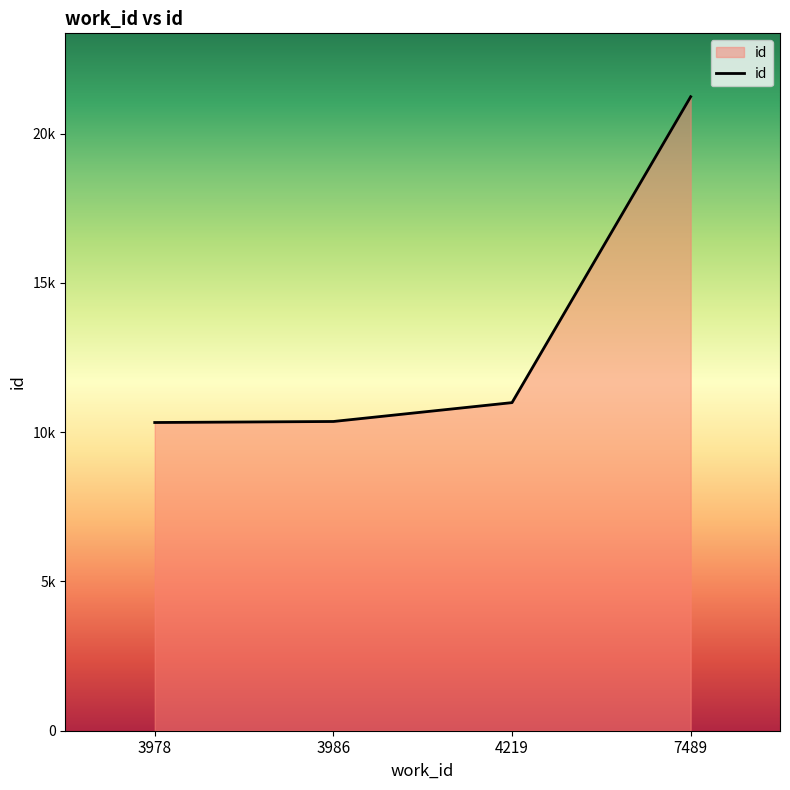

The chart shows a value of 10322 at 3978. True or false?

True